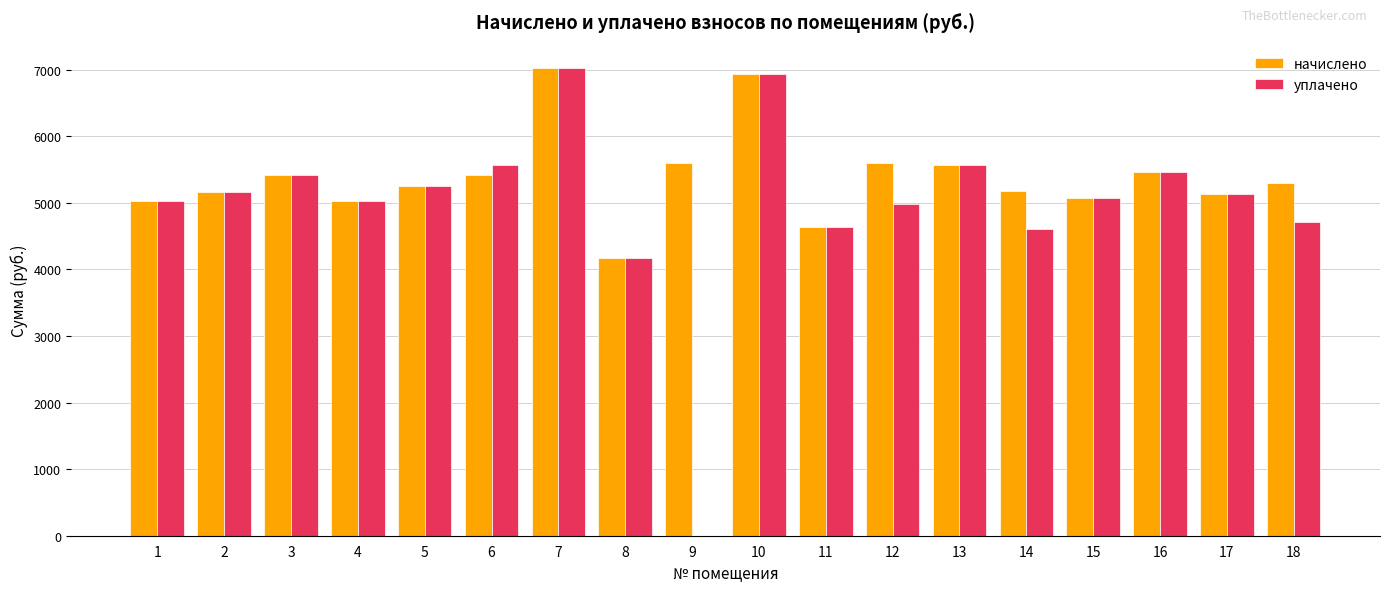

Between 13 and 14, which series saw the biggest shift?

уплачено